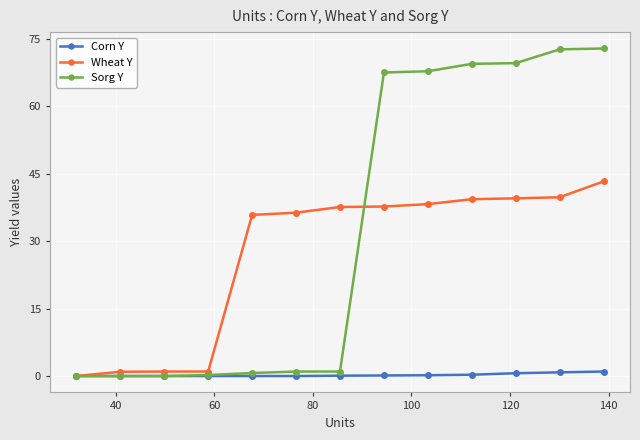

What is the maximum value shown in the chart?

72.8